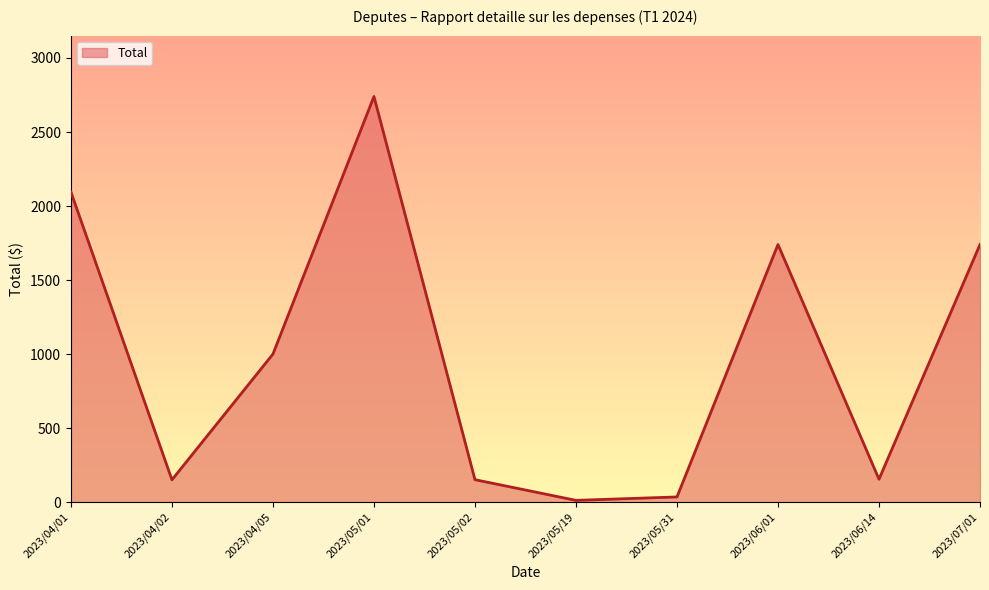

Is it true that the value at 2023/04/05 is 479.4?

False